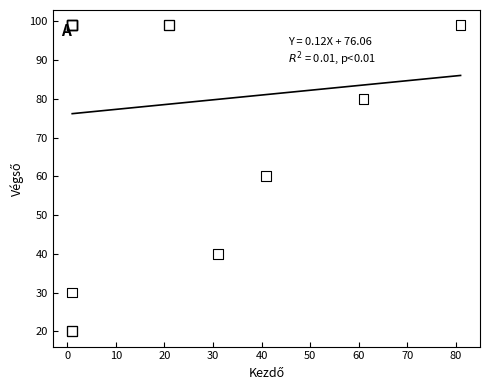

What Y value in the scatter plot is closest to 59?

60